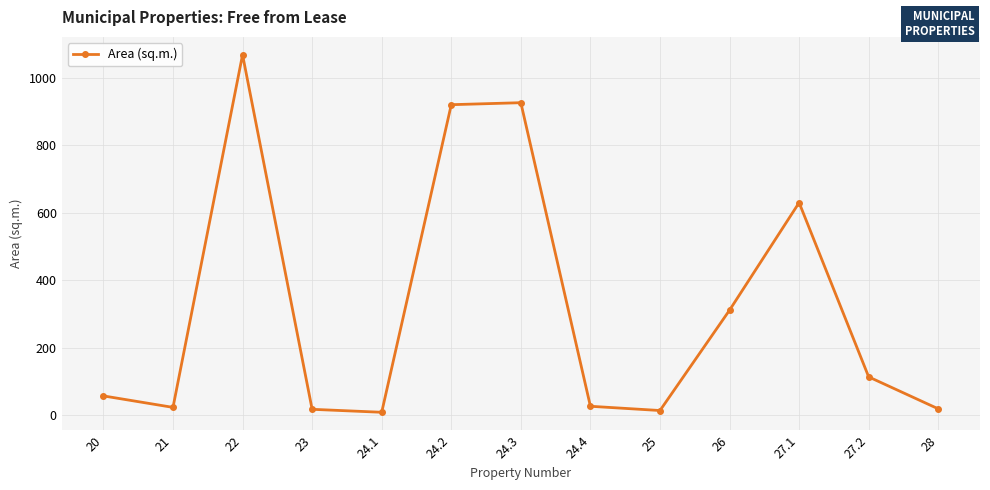

What is the difference between the second highest and second lowest values?

911.9